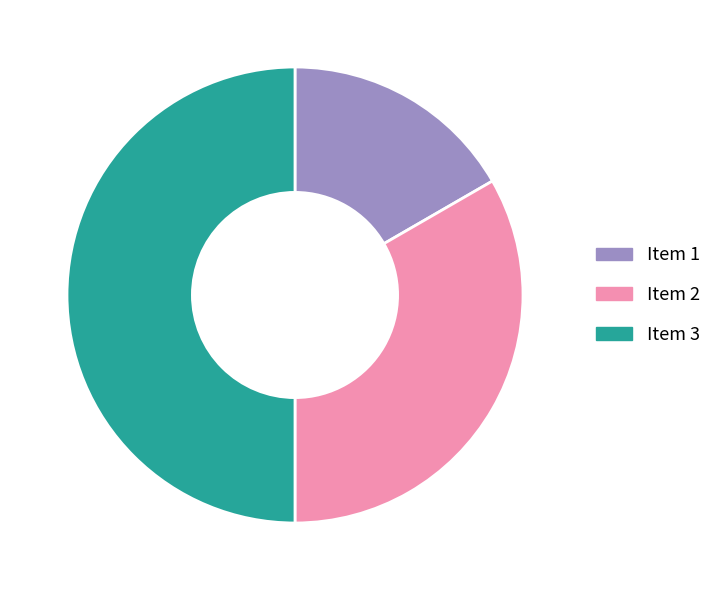

Is the sum of Item 1 and Item 3 greater than half?

Yes